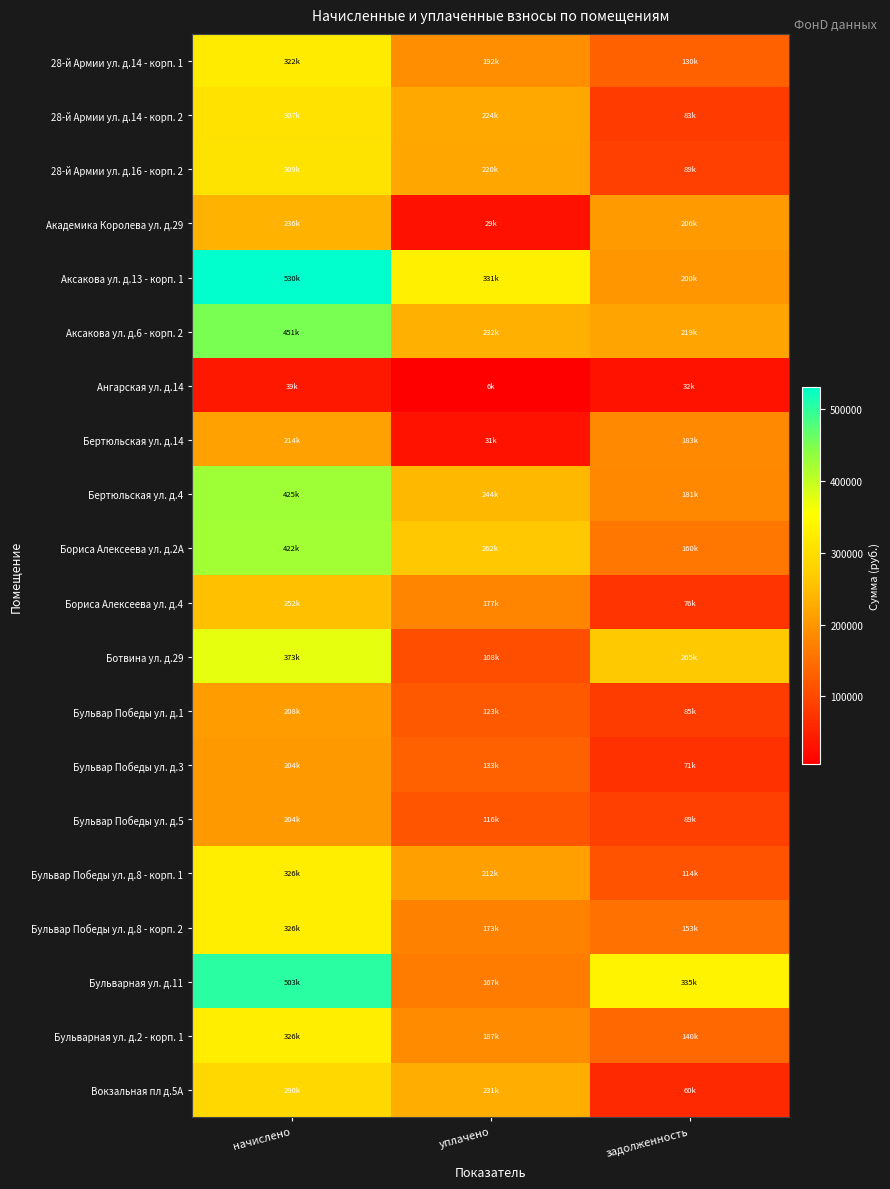

Reading left to right, transcribe all the data shown in this chart.

28-й Армии ул. д.14 - корп. 1: начислено=321779.2	уплачено=191898.9	задолженность=129880.3
28-й Армии ул. д.14 - корп. 2: начислено=306599.2	уплачено=223865.4	задолженность=82733.8
28-й Армии ул. д.16 - корп. 2: начислено=308890.0	уплачено=219755.7	задолженность=89134.3
Академика Королева ул. д.29: начислено=235537.6	уплачено=29238.8	задолженность=206298.8
Аксакова ул. д.13 - корп. 1: начислено=530440.0	уплачено=330658.0	задолженность=199782.0
Аксакова ул. д.6 - корп. 2: начислено=451039.2	уплачено=232299.9	задолженность=218739.3
Ангарская ул. д.14: начислено=38502.0	уплачено=6100.0	задолженность=32402.0
Бертюльская ул. д.14: начислено=213886.8	уплачено=30946.8	задолженность=182940.0
Бертюльская ул. д.4: начислено=424754.8	уплачено=243561.6	задолженность=181193.2
Бориса Алексеева ул. д.2А: начислено=421976.4	уплачено=262287.2	задолженность=159689.2
Бориса Алексеева ул. д.4: начислено=252421.6	уплачено=176828.0	задолженность=75593.5
Ботвина ул. д.29: начислено=373320.0	уплачено=108182.6	задолженность=265137.4
Бульвар Победы ул. д.1: начислено=207883.2	уплачено=122687.0	задолженность=85196.2
Бульвар Победы ул. д.3: начислено=204157.2	уплачено=132903.2	задолженность=71254.0
Бульвар Победы ул. д.5: начислено=204368.8	уплачено=115706.9	задолженность=88661.9
Бульвар Победы ул. д.8 - корп. 1: начислено=325799.6	уплачено=211528.5	задолженность=114271.1
Бульвар Победы ул. д.8 - корп. 2: начислено=325781.2	уплачено=172941.9	задолженность=152839.3
Бульварная ул. д.11: начислено=502830.0	уплачено=167438.8	задолженность=335391.2
Бульварная ул. д.2 - корп. 1: начислено=326140.0	уплачено=186627.4	задолженность=139512.6
Вокзальная пл д.5А: начислено=290325.8	уплачено=230569.6	задолженность=59756.2